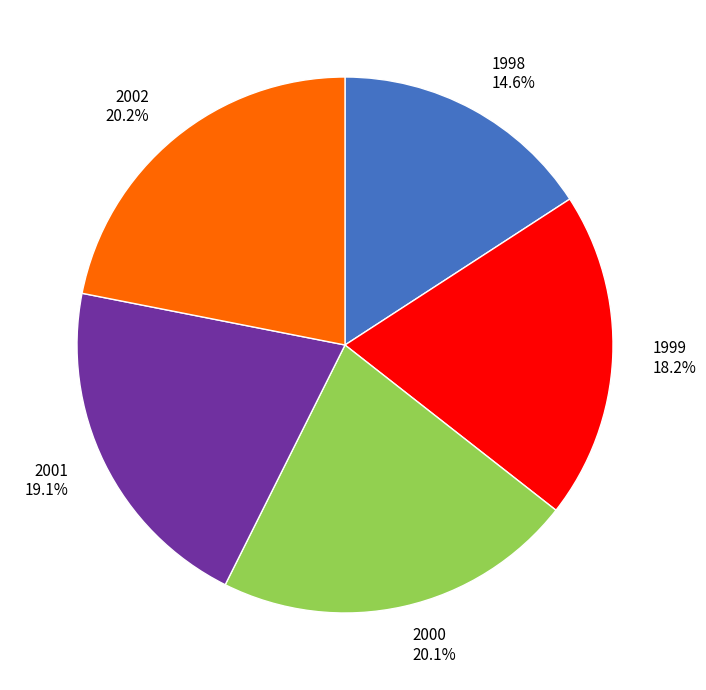

Count the number of slices in the pie.

5